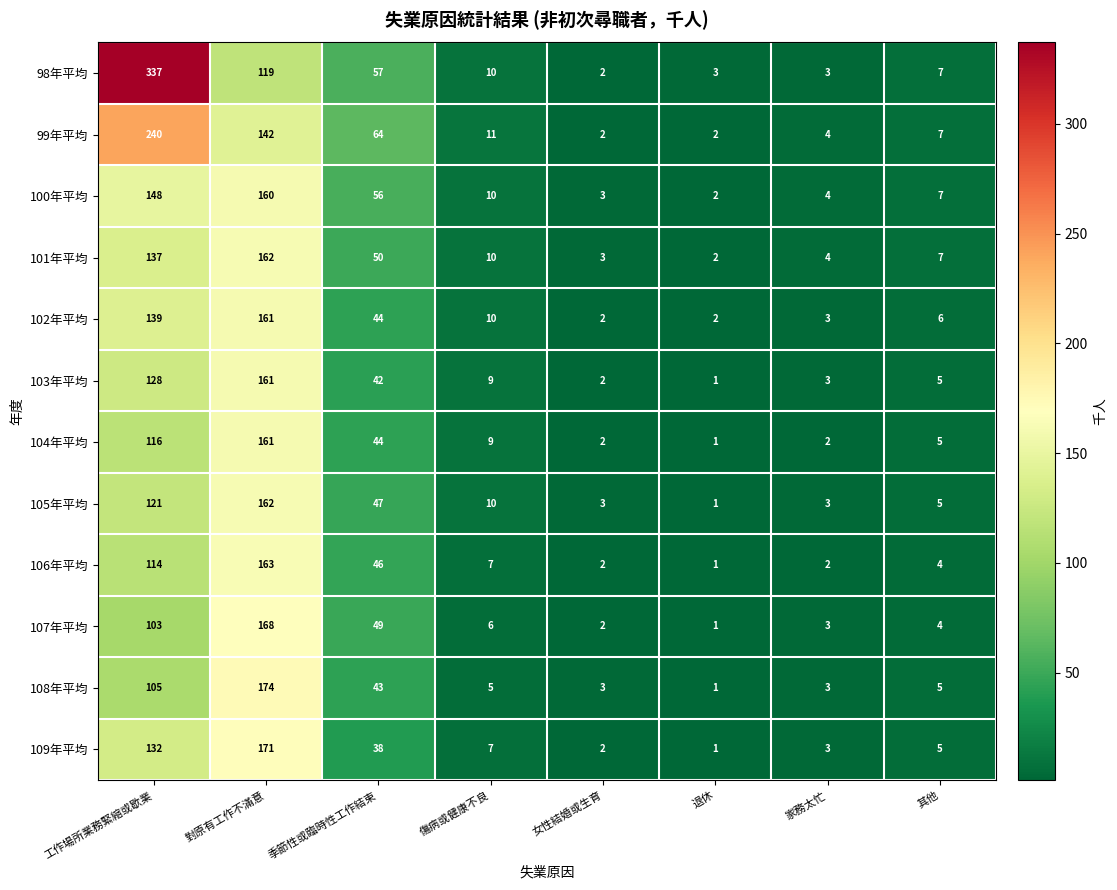

What is the greatest value displayed?

337